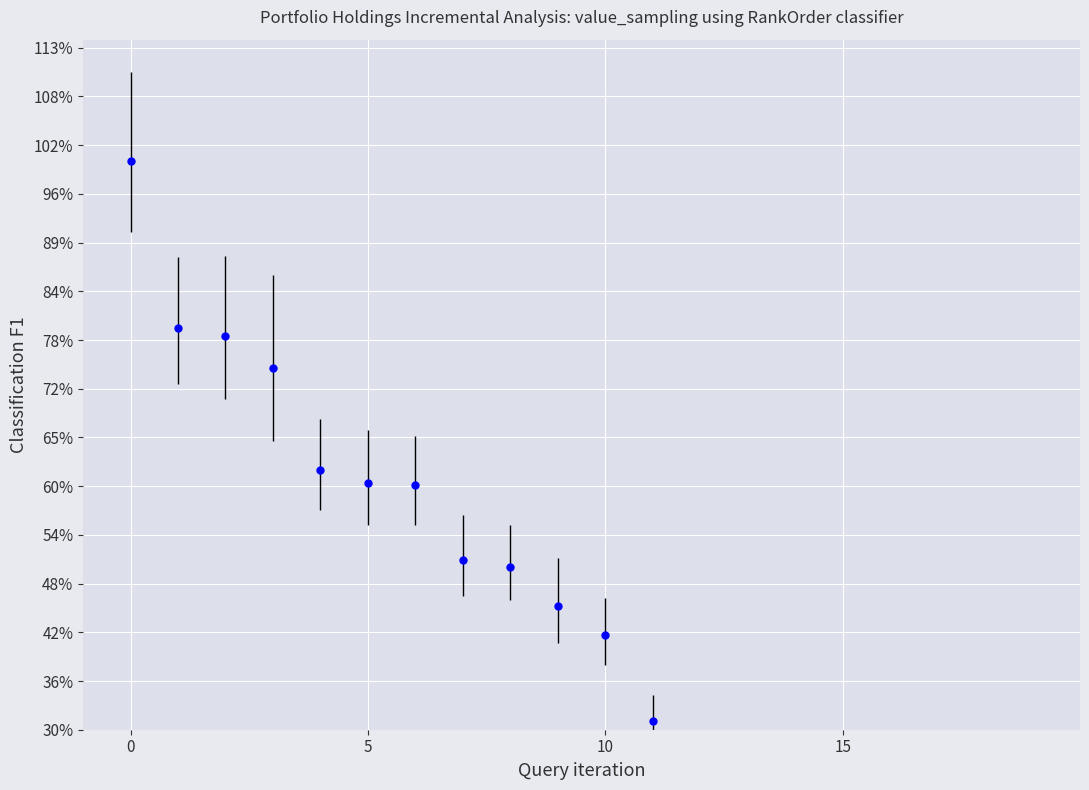

True or false: the data has more than 1 interior local peaks.

False